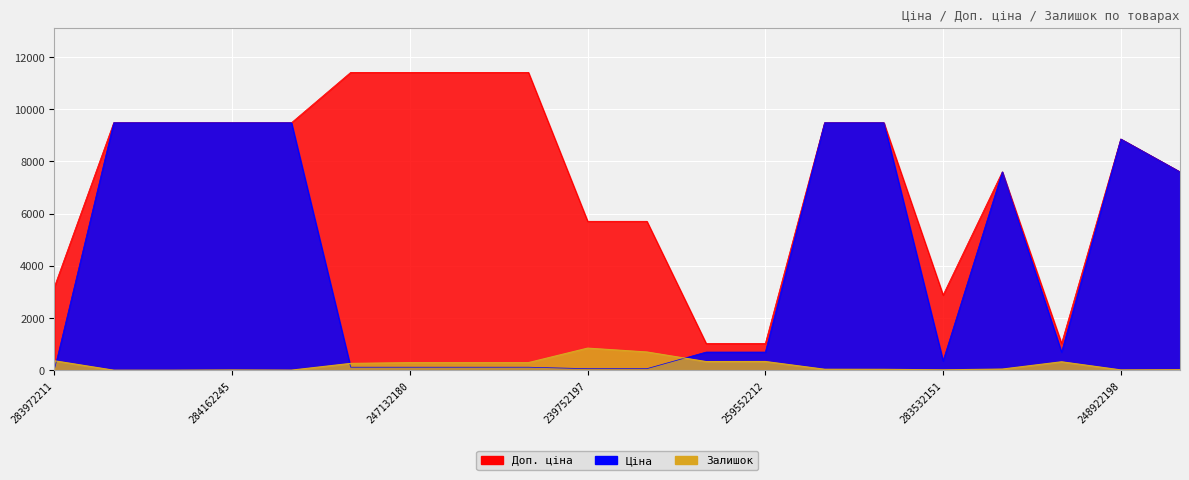

Is the value of Ціна at 239752196 greater than the value of Доп. ціна at 239792196?

No